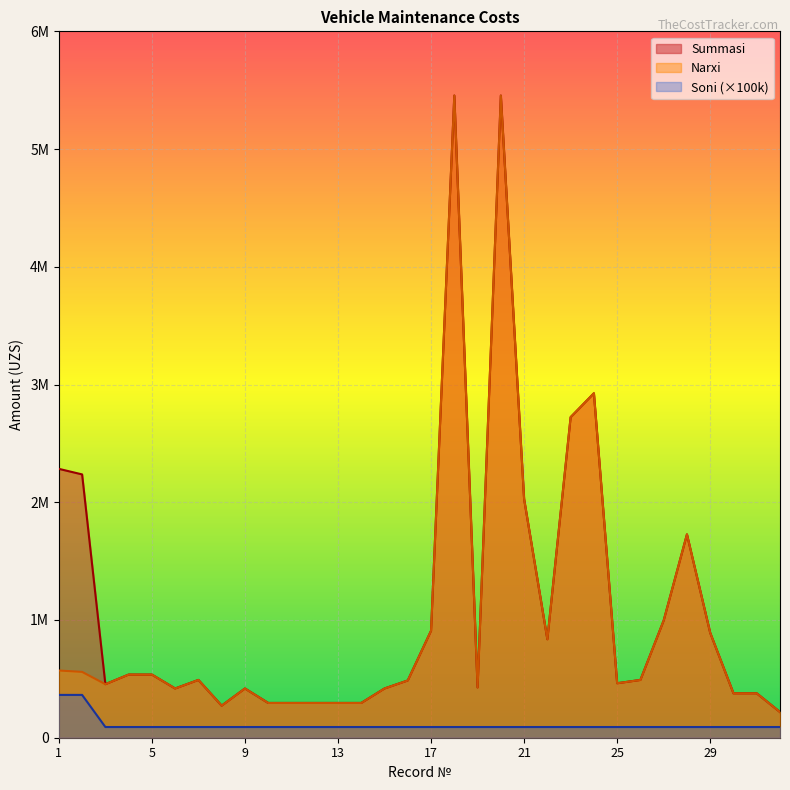

What are all the series names shown in the legend?

Summasi, Narxi, Soni (×100k)